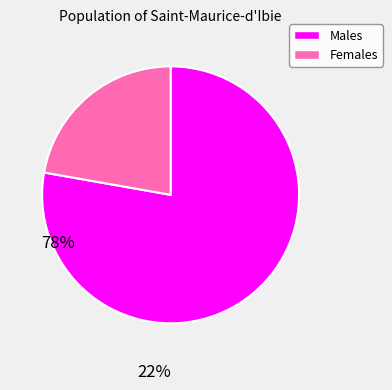

How many segments does this pie chart have?

2